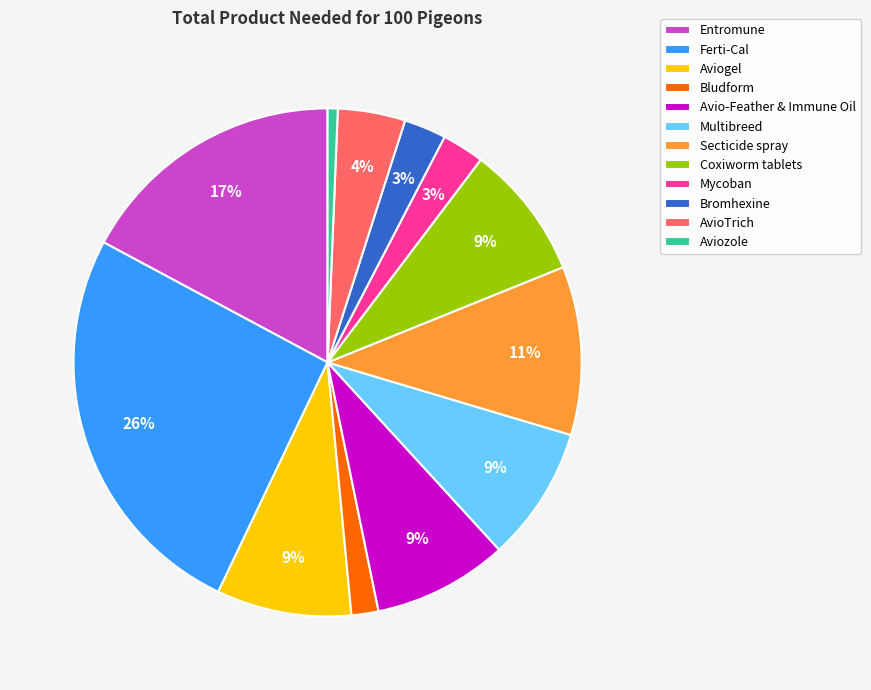

What is the largest slice in the pie chart?

Ferti-Cal